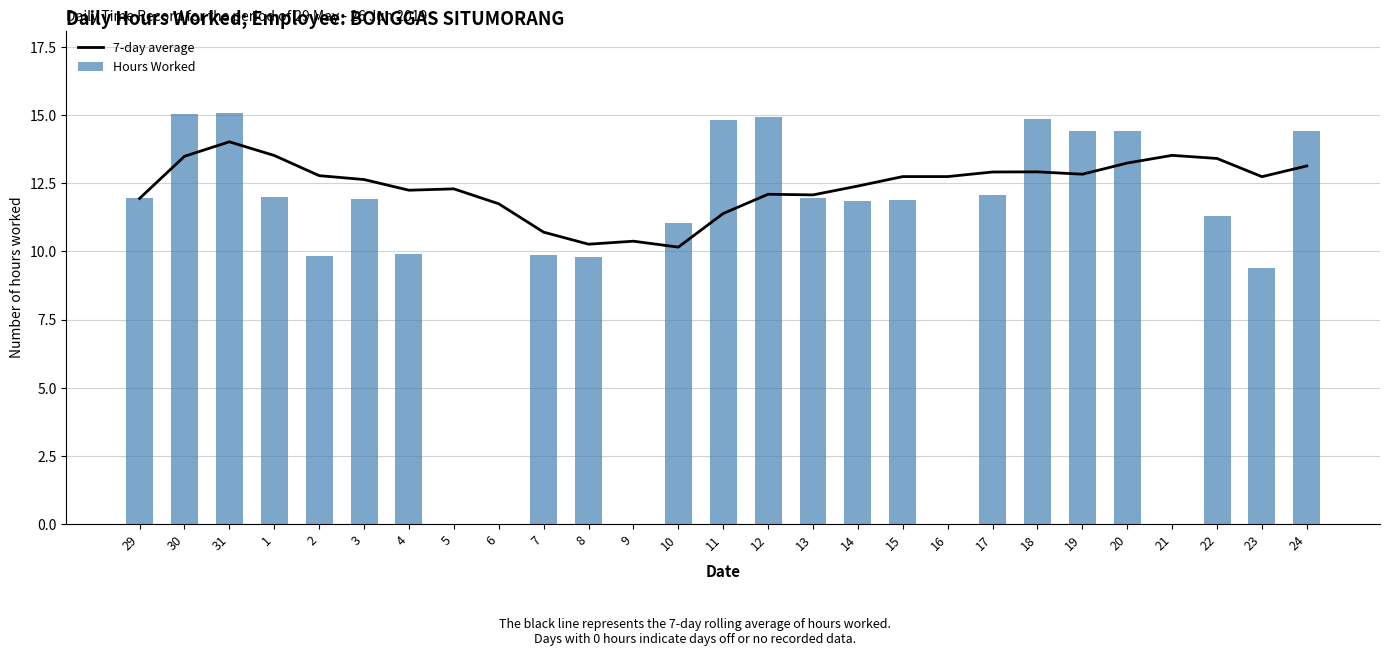

Is the value of 7-day average at 21 greater than the value of Hours Worked at 24?

No